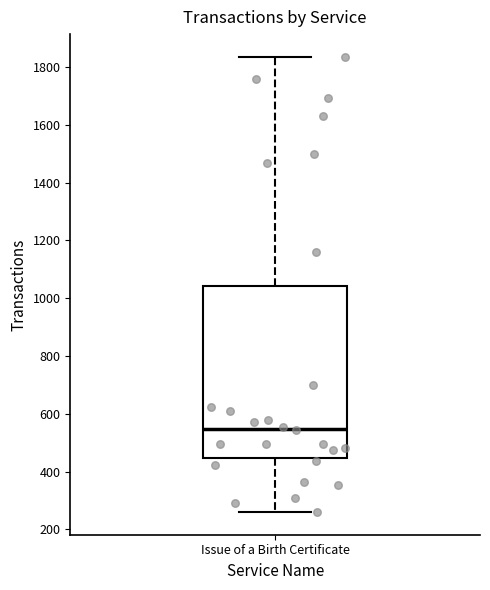

Read this box plot against the y-axis: the position of the median line, the range covered by the box, and the ends of both whiskers. The values are not printed on the chart, so give them approximately, as read against the axis.

median 540, box 440 to 1040, whiskers 260 to 1840